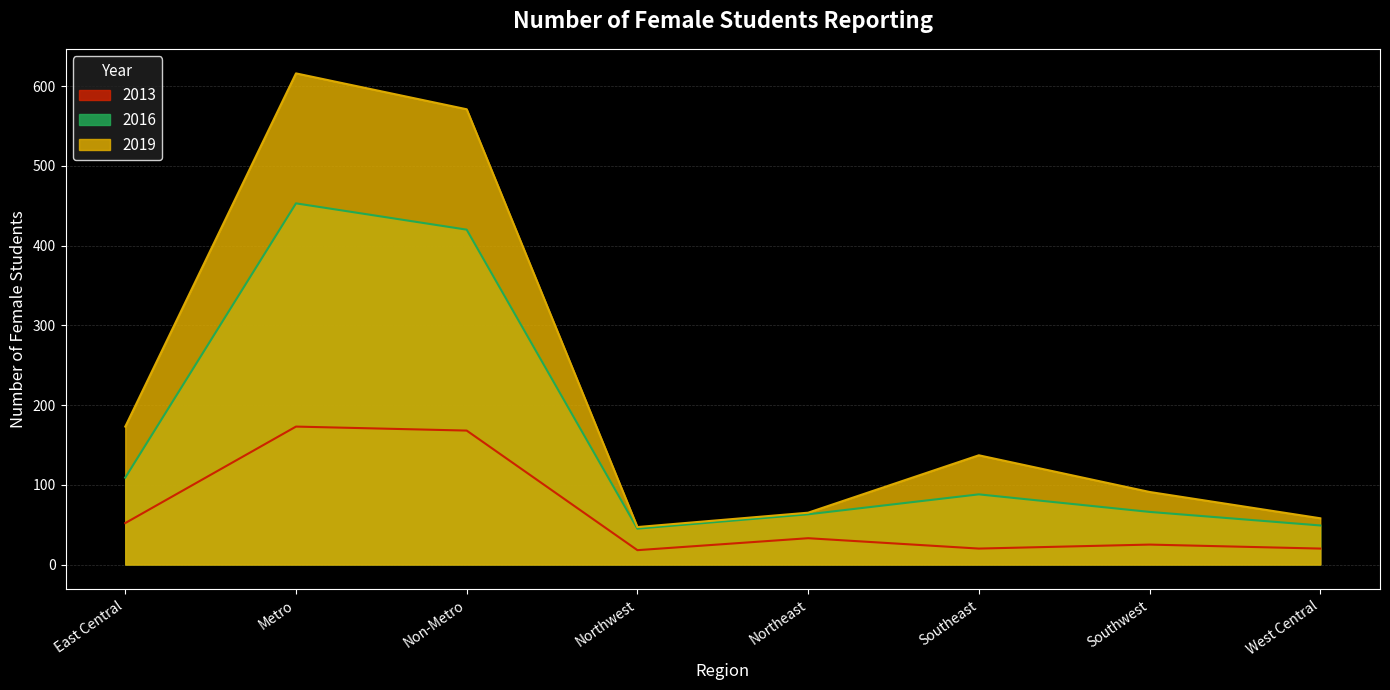

How many series are shown in this chart?

3